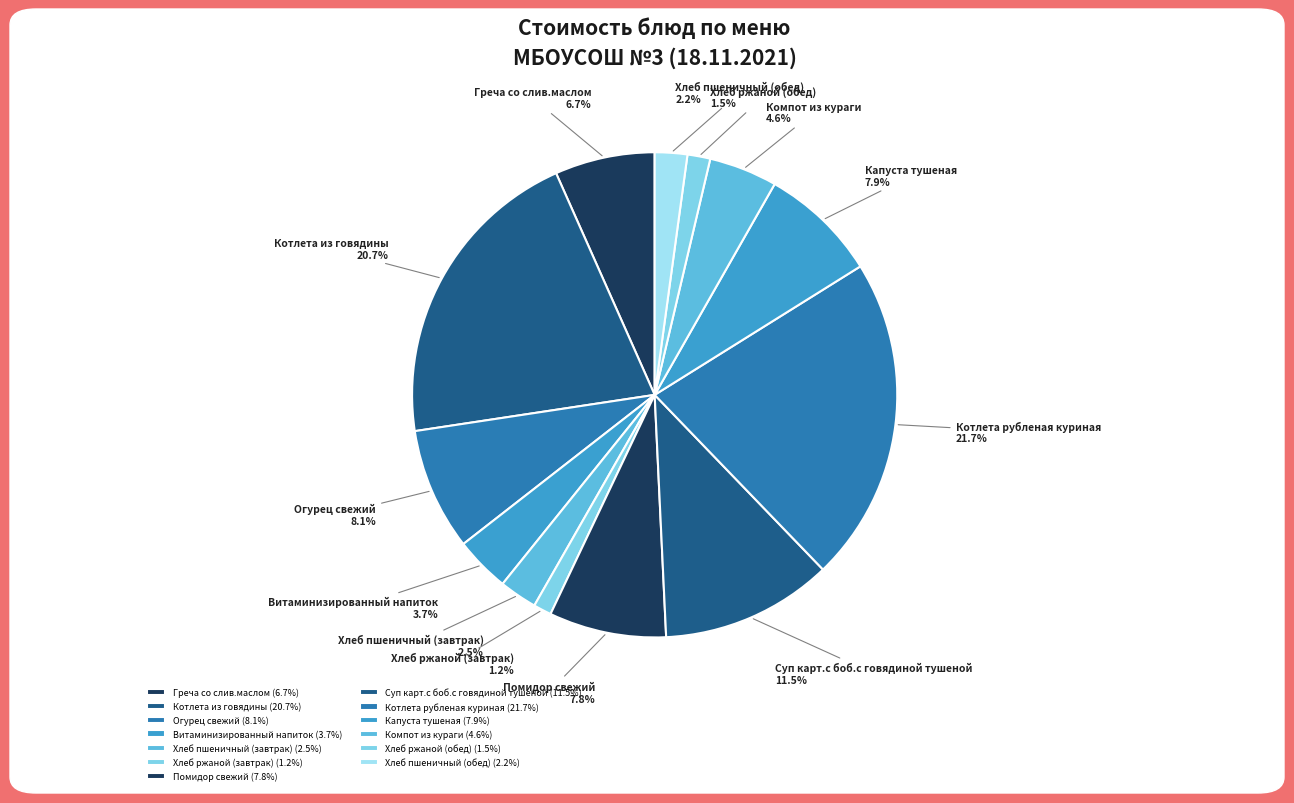

What is the largest slice in the pie chart?

Котлета рубленая куриная